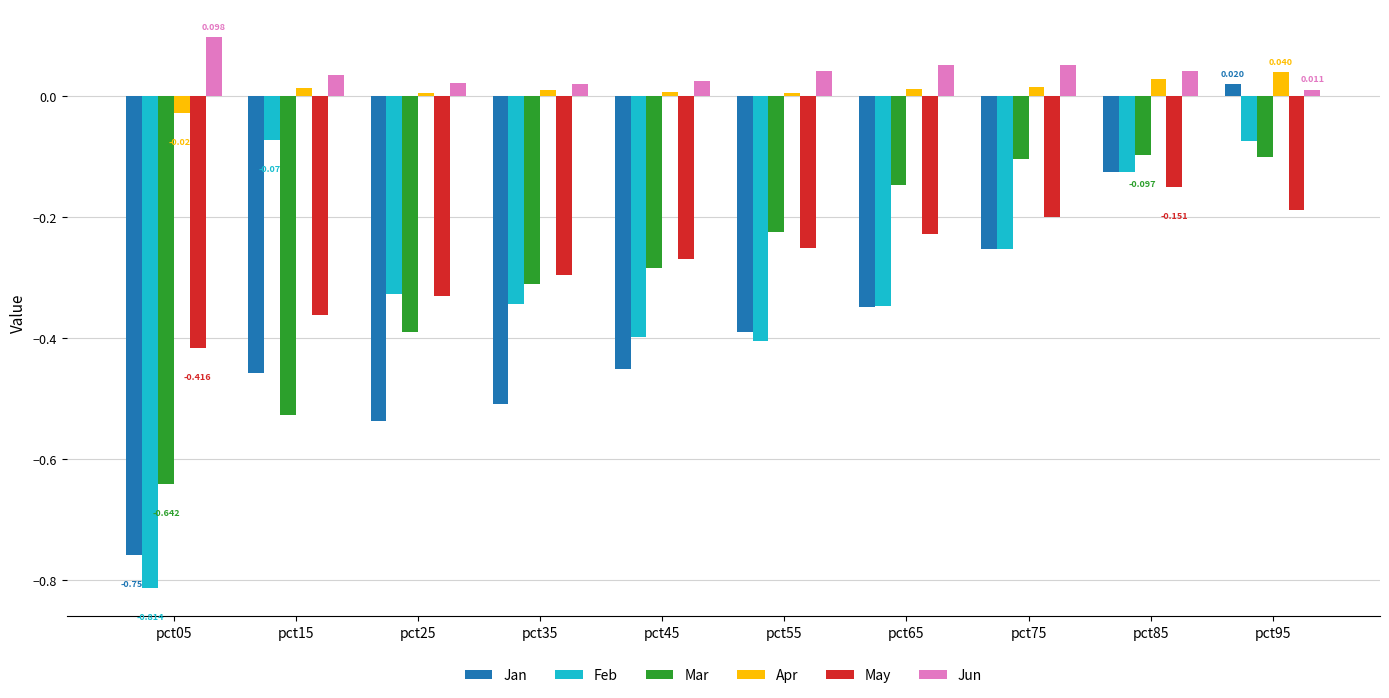

At which label does Apr reach its minimum?

pct05